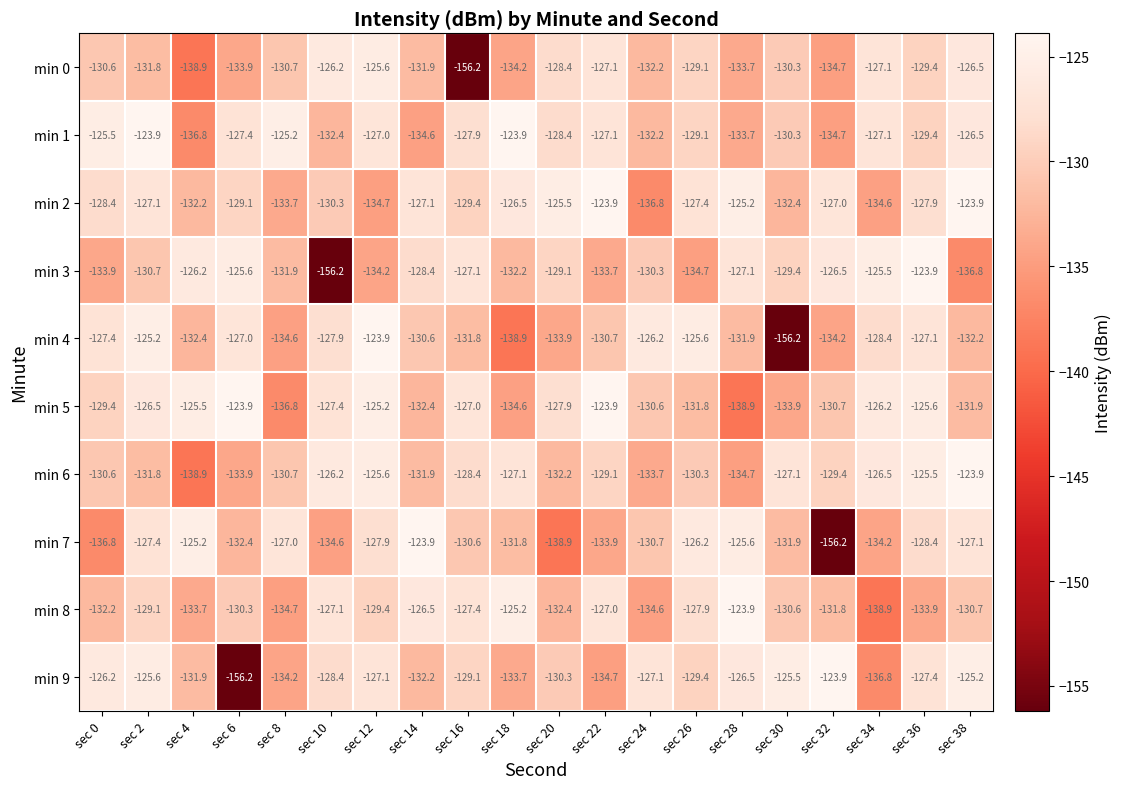

What is the total value across all series at sec 26?

-1291.5